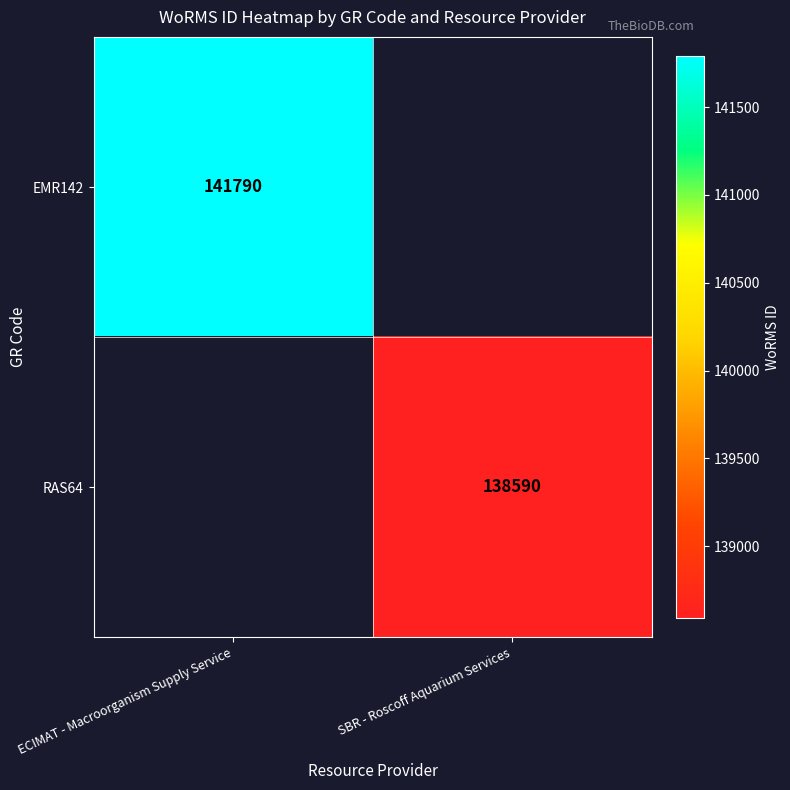

True or false: EMR142 has a value of 234518 at ECIMAT - Macroorganism Supply Service.

False